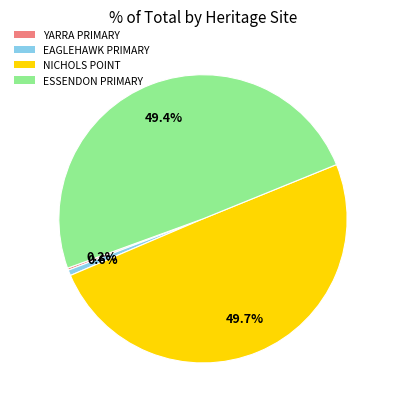

Is there any slice that represents more than half of the pie?

No